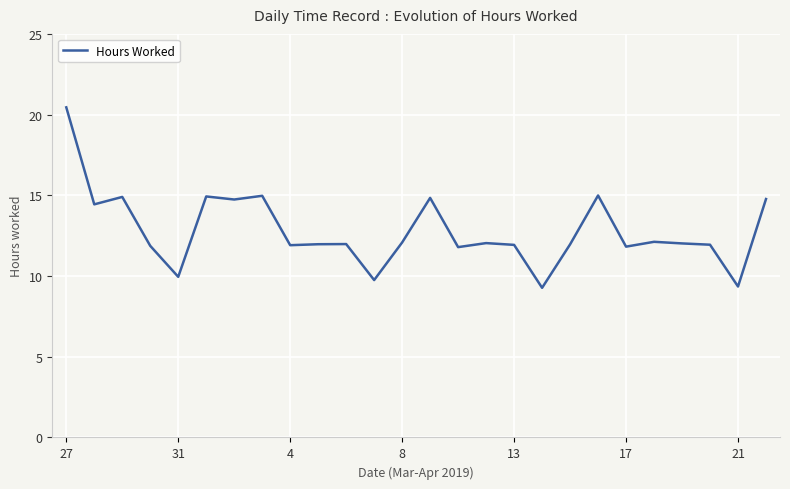

What is the minimum value shown in the chart?

9.3